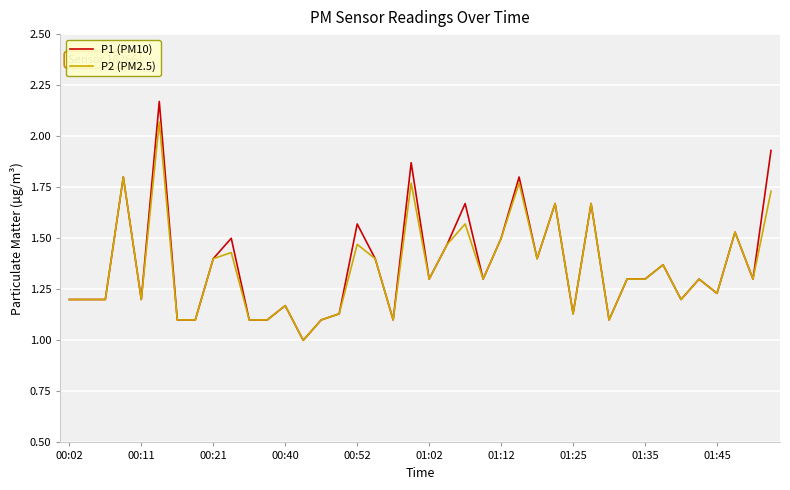

Does the chart have visible grid lines?

Yes